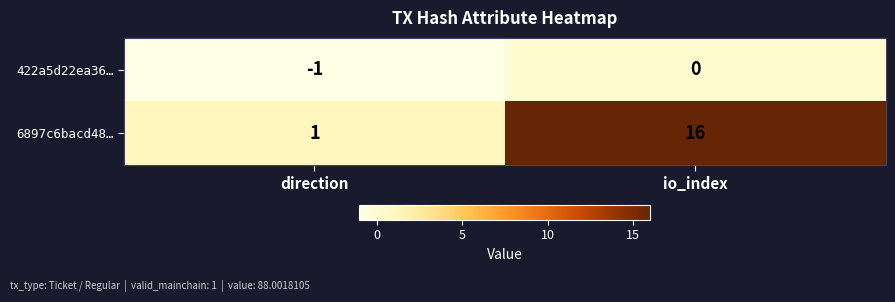

Count the number of data series in this chart.

2